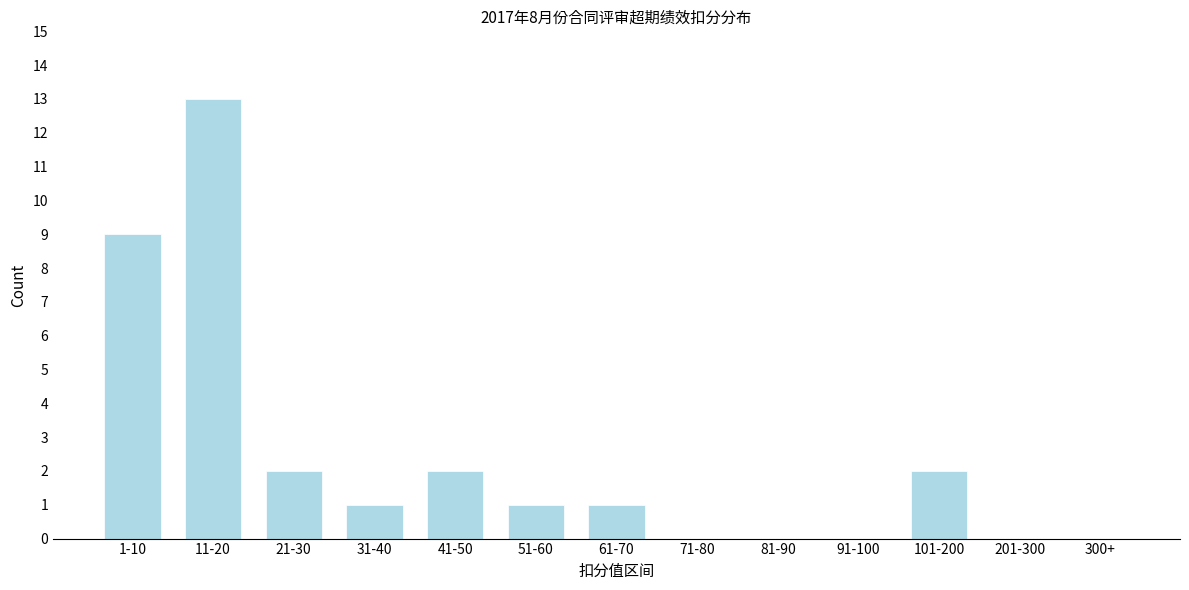

Reading left to right, list all the values displayed in this chart.

1-10=9	11-20=13	21-30=2	31-40=1	41-50=2	51-60=1	61-70=1	71-80=0	81-90=0	91-100=0	101-200=2	201-300=0	300+=0